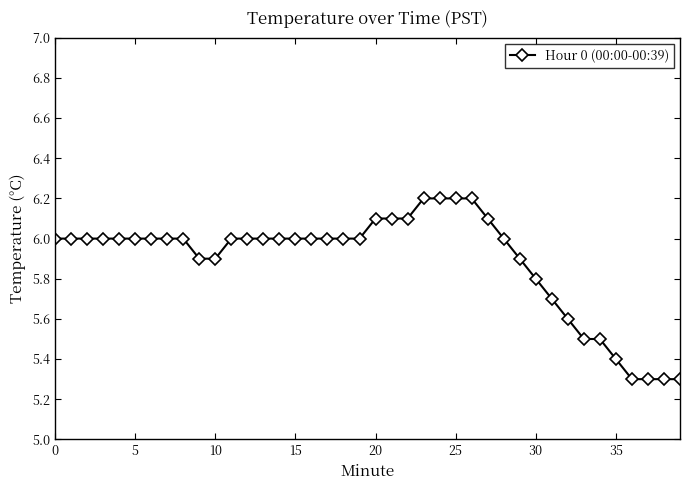

Count the number of data series in this chart.

1